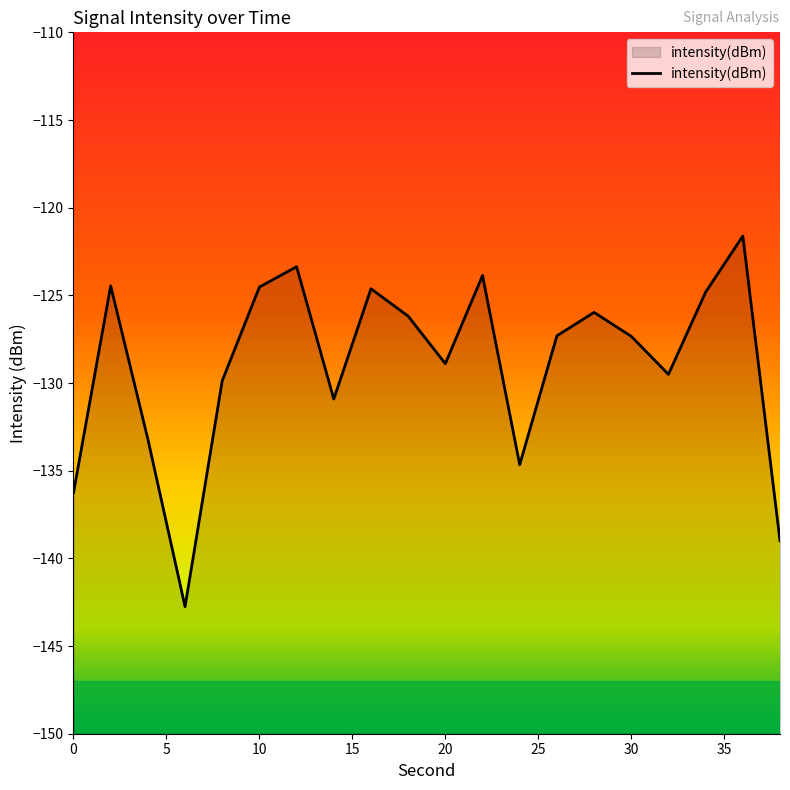

Is it true that the value at 8 is -129.9?

True